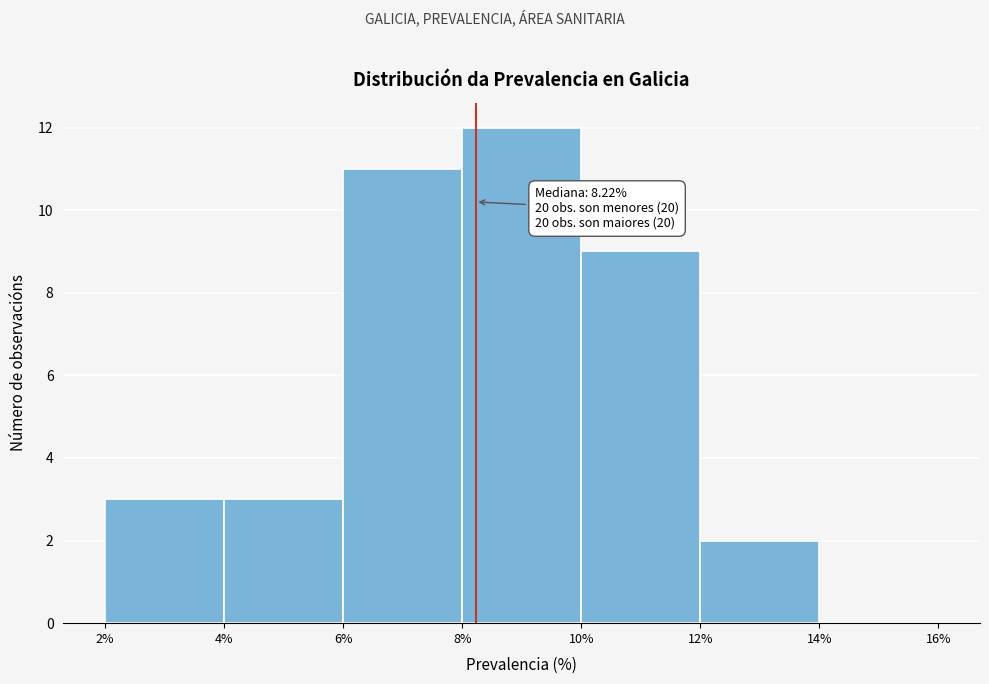

Which range on the x-axis has the tallest bar?

8% to 10%